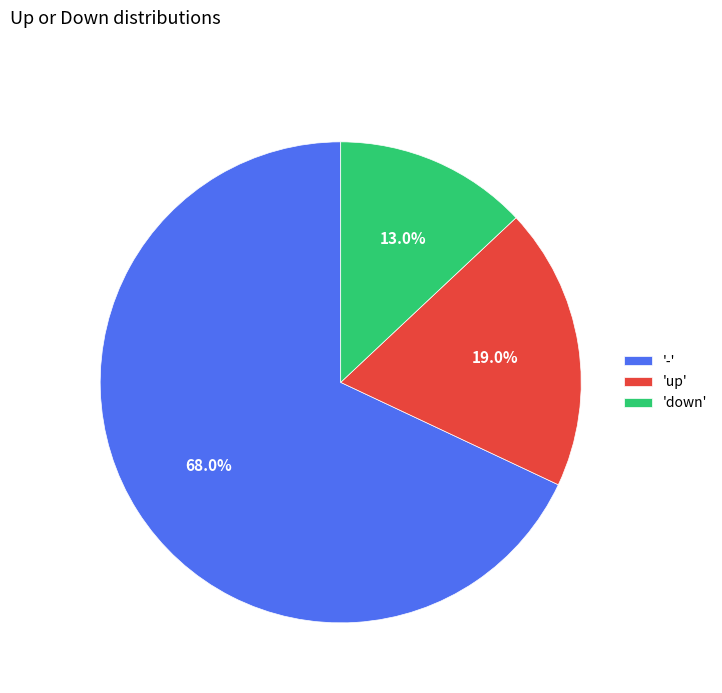

What is the majority slice?

'-'